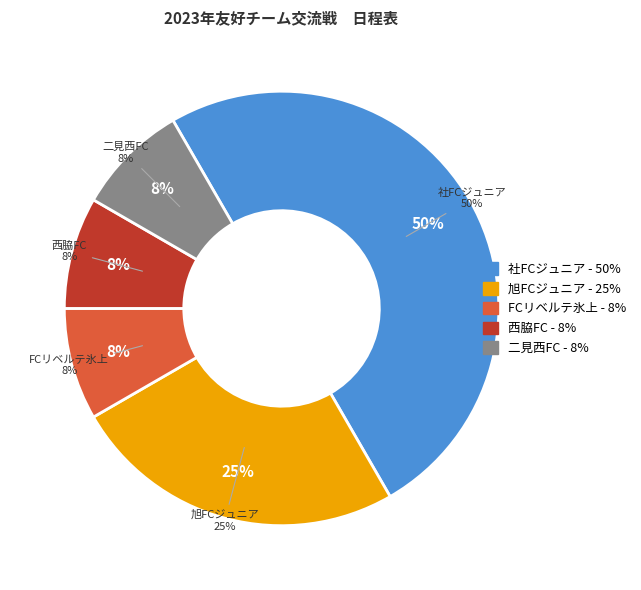

To the nearest percent, what is the average slice percentage?

20%